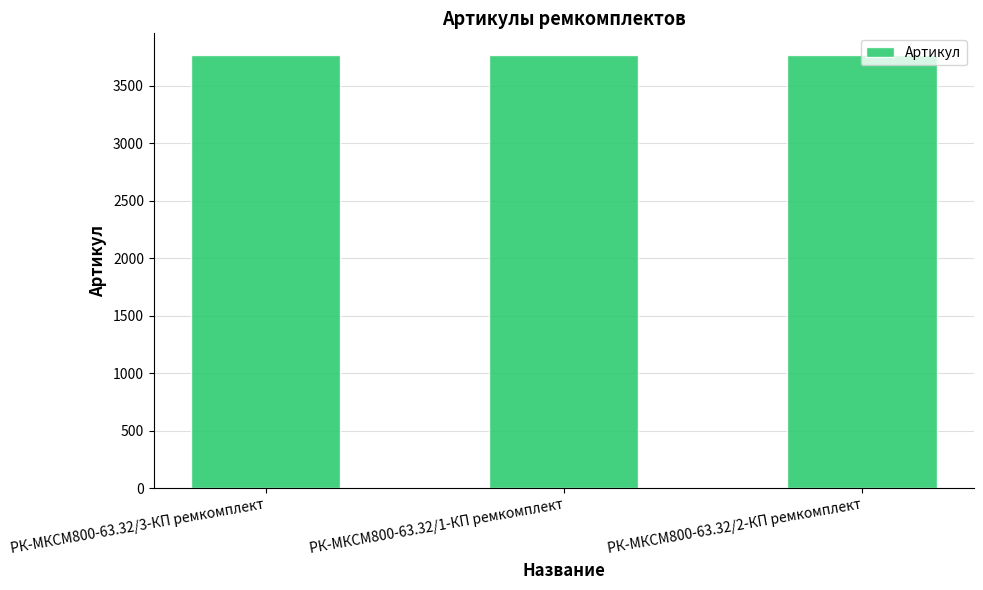

How many bars are there in total?

3